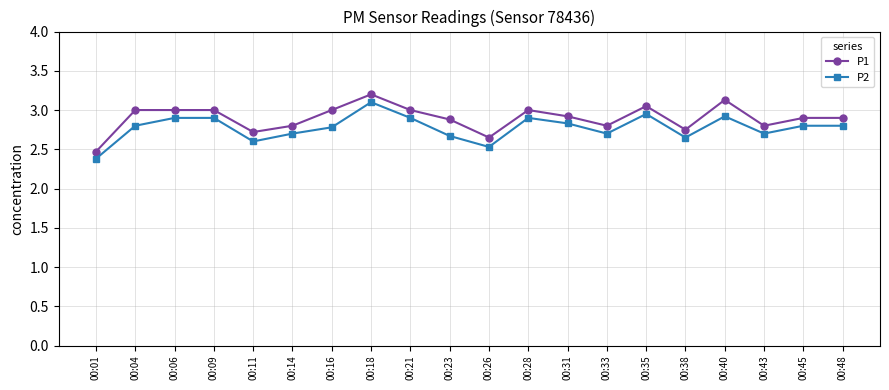

Between 00:11 and 00:23, which series saw the biggest shift?

P1